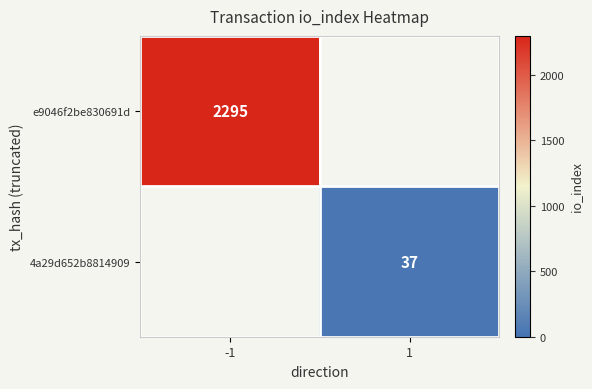

At how many categories does at least one series exceed 163?

1